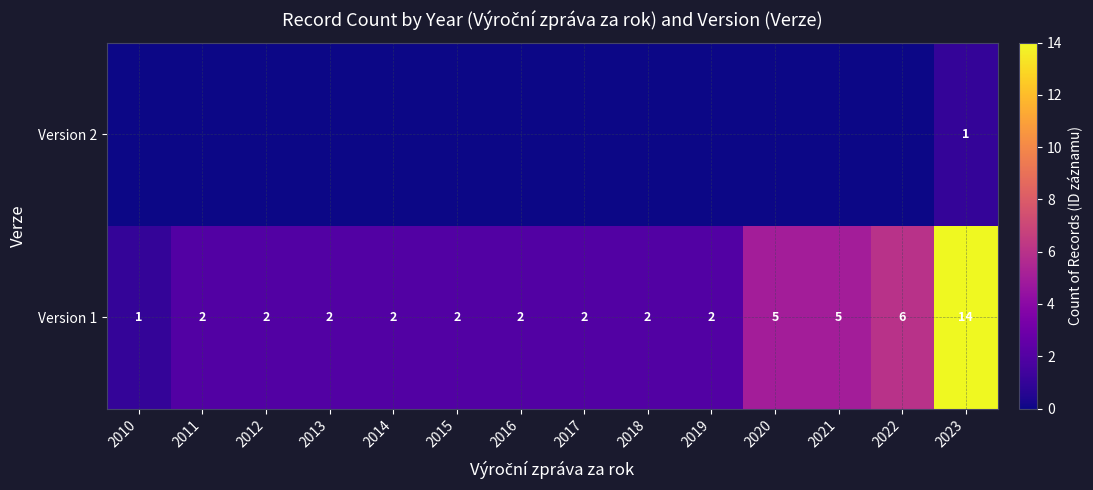

At which label does Version 1 reach its peak?

2023